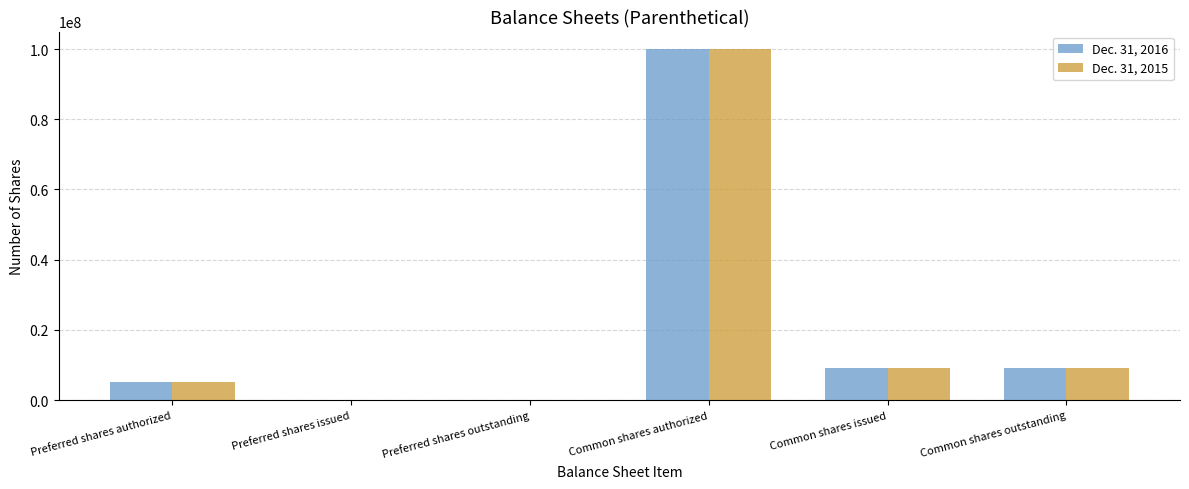

At which label does Dec. 31, 2015 reach its peak?

Common shares authorized